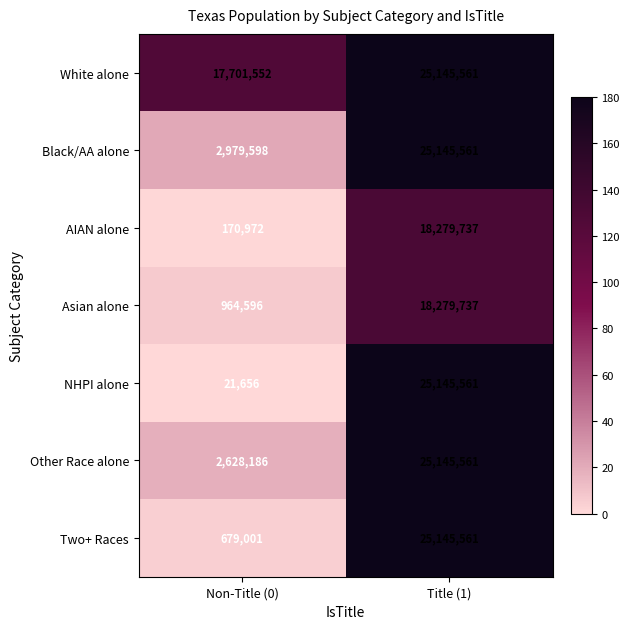

Which series has the widest spread of values?

NHPI alone